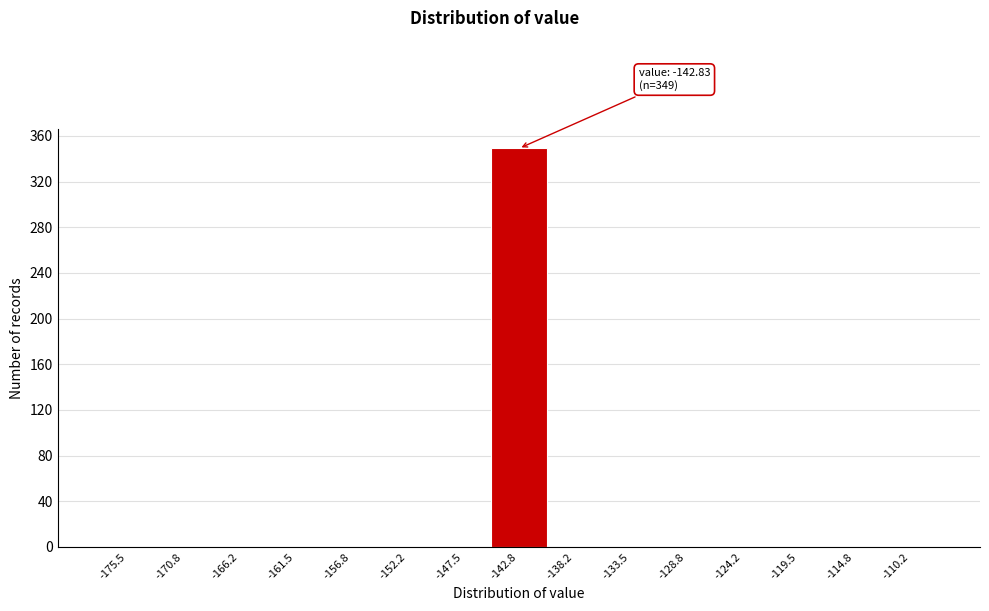

Over which range of the x-axis is the bar tallest?

-145.0 to -140.5